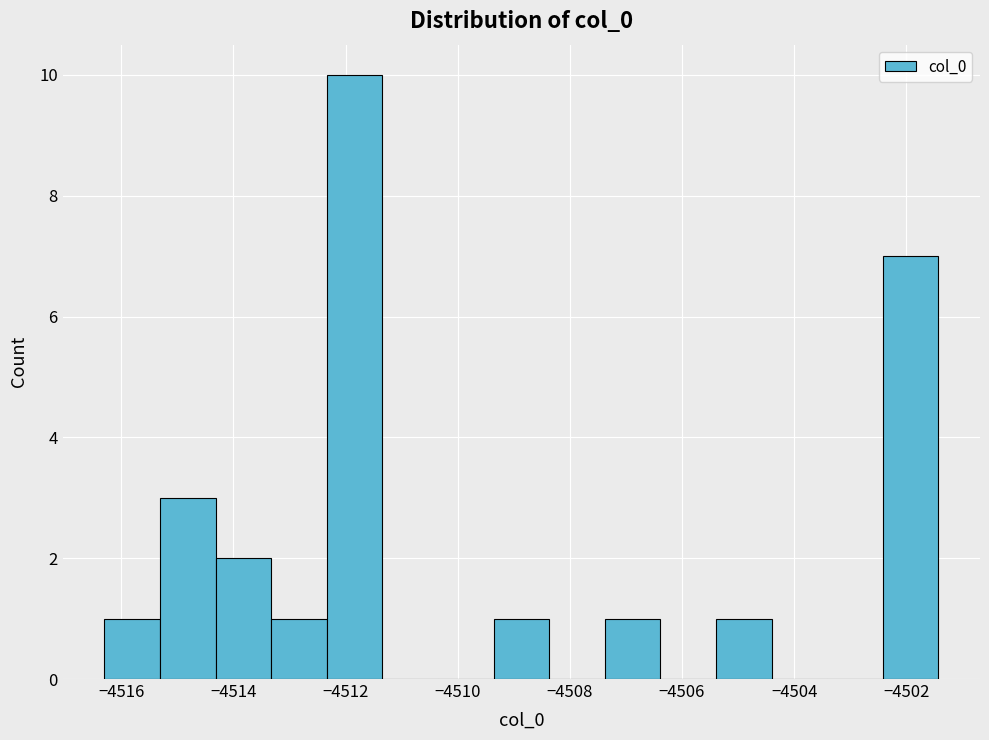

What is the height of the bar covering -4502.4 to -4501.4 on the x-axis? Neither the bar edges nor the heights are printed on the chart, so give them approximately, as read against the axes.

7